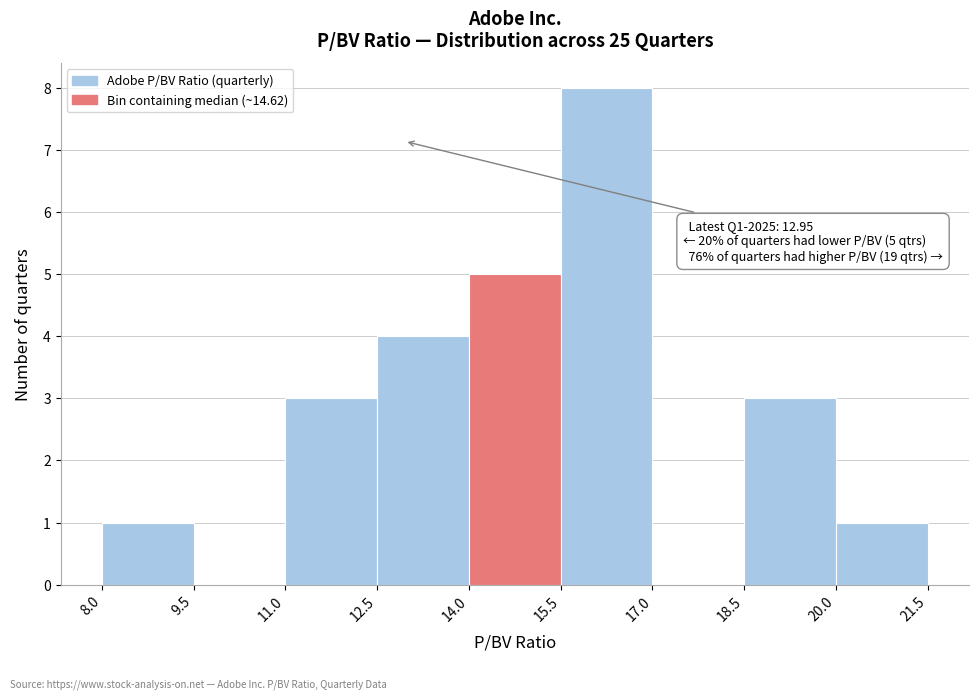

Which range on the x-axis has the tallest bar?

15.5 to 17.0